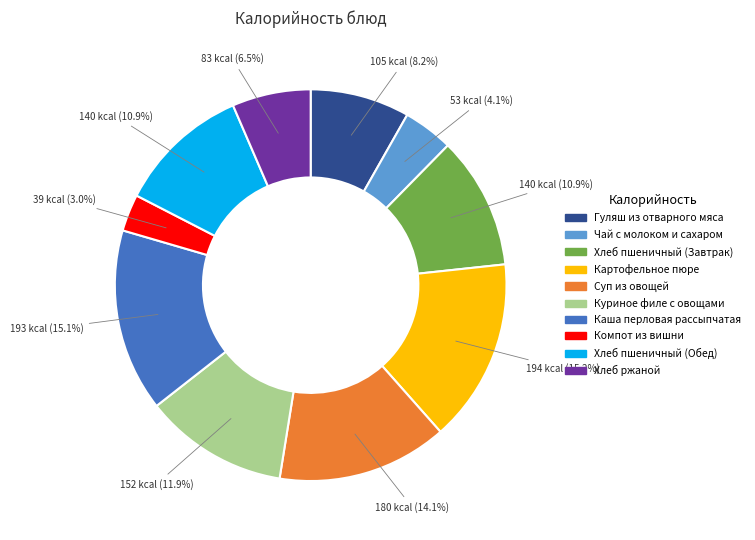

Which category has the smallest portion of the pie?

Компот из вишни